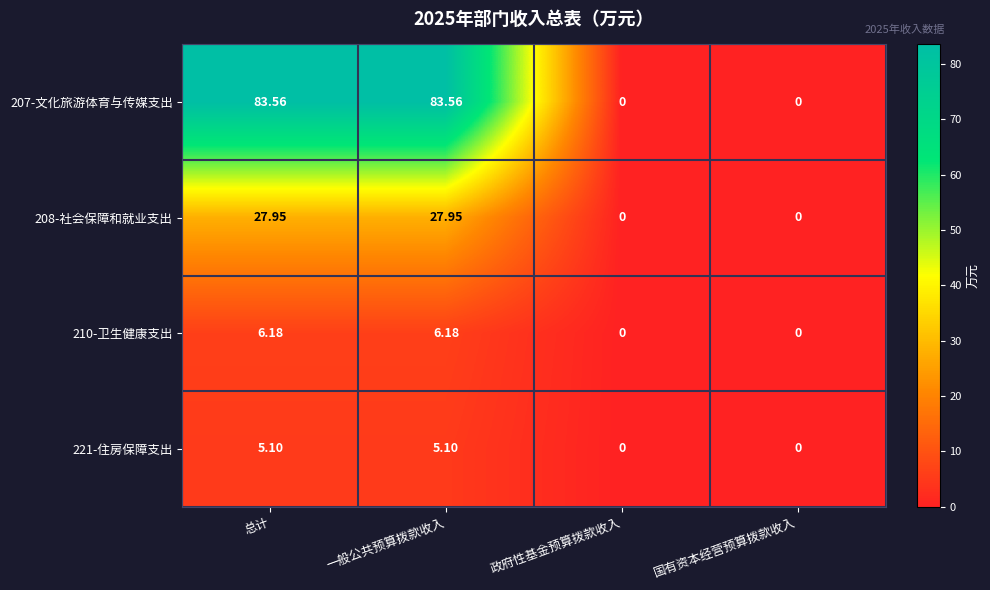

At which label does 208-社会保障和就业支出 first exceed 27?

总计